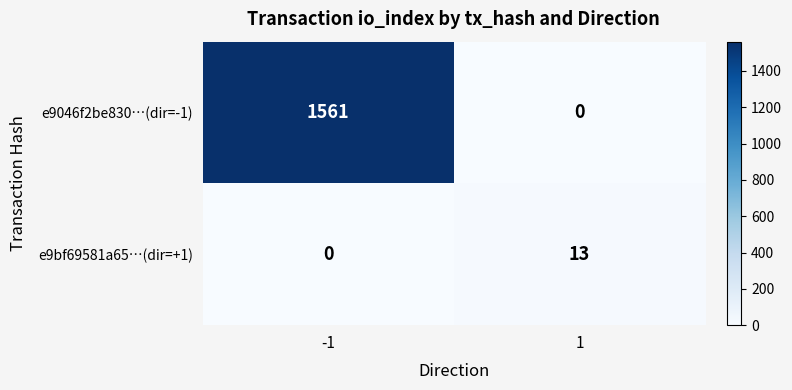

At how many categories does at least one series exceed 359?

1